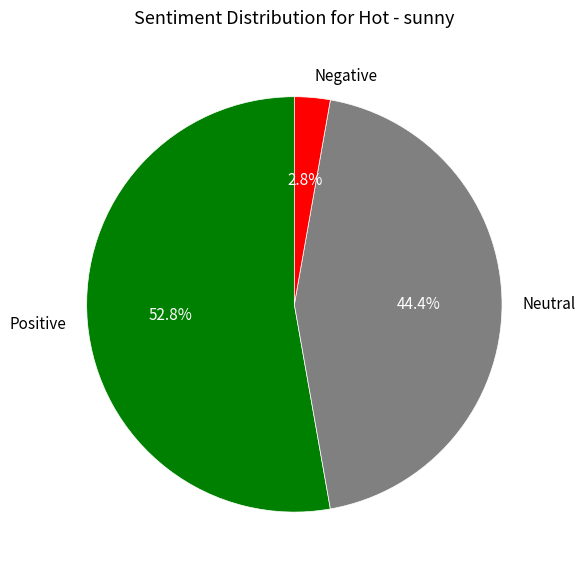

Which slice represents more than half of the pie?

Positive